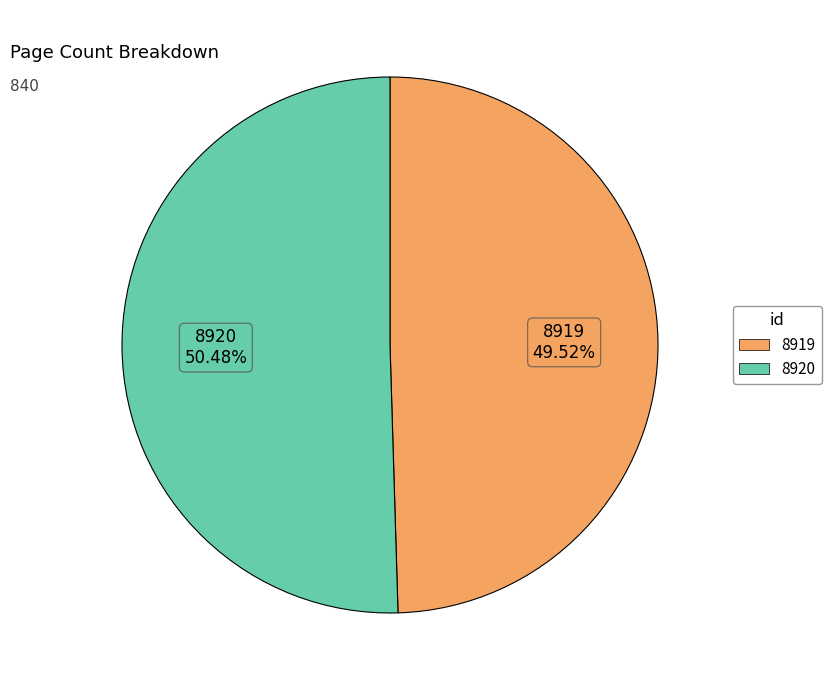

True or false: 8920 accounts for 42% of the total.

False